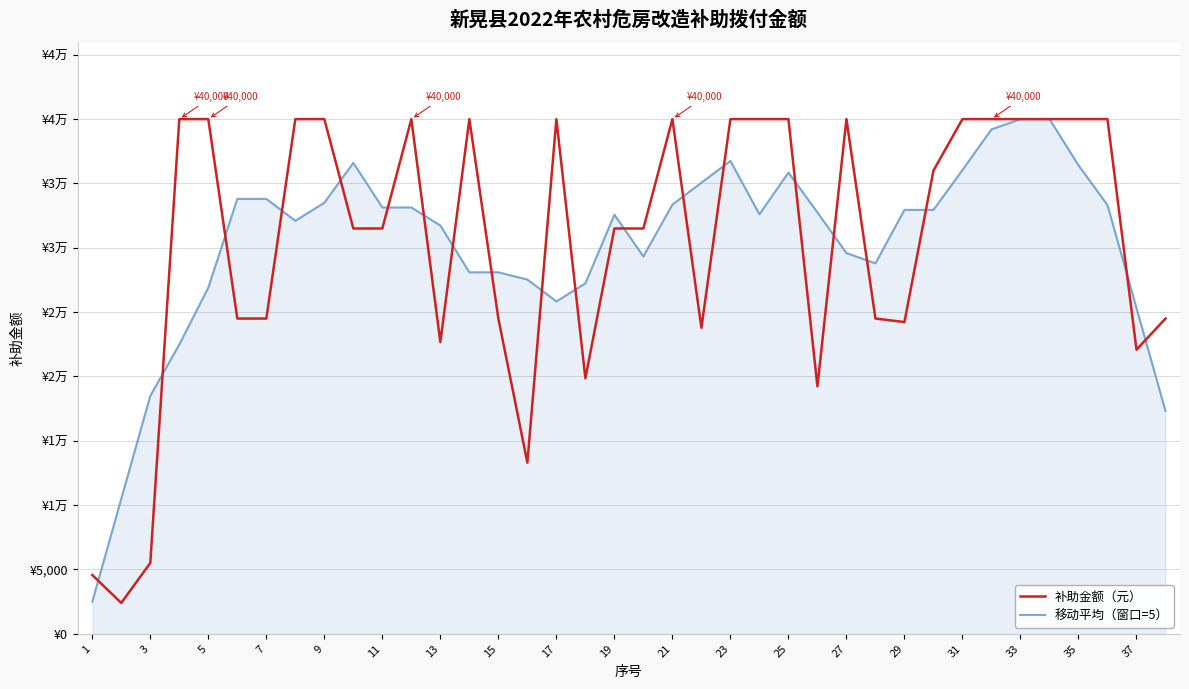

Is this an area chart (filled region under the line)?

Yes